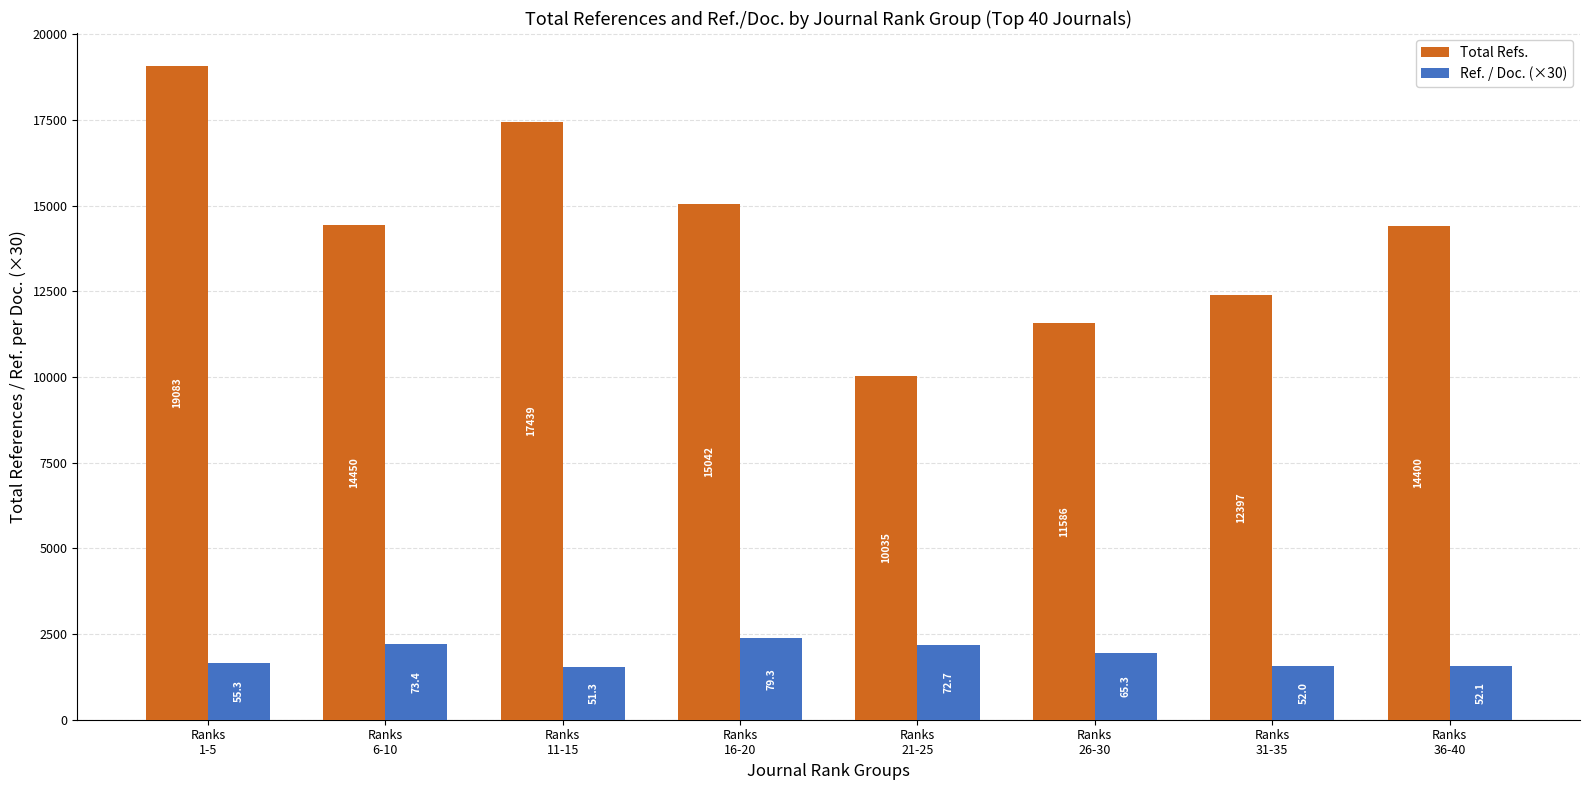

What is the spread (max minus min) of values at Ranks
1-5?

17423.5